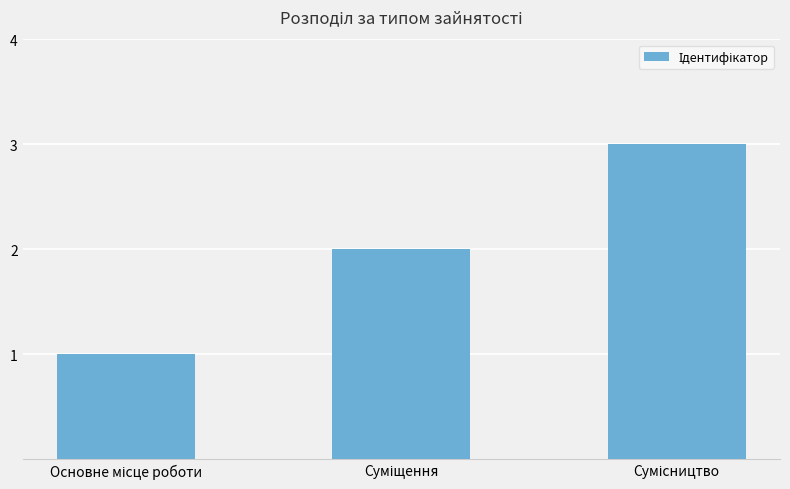

What is the difference between the maximum and second lowest values?

1